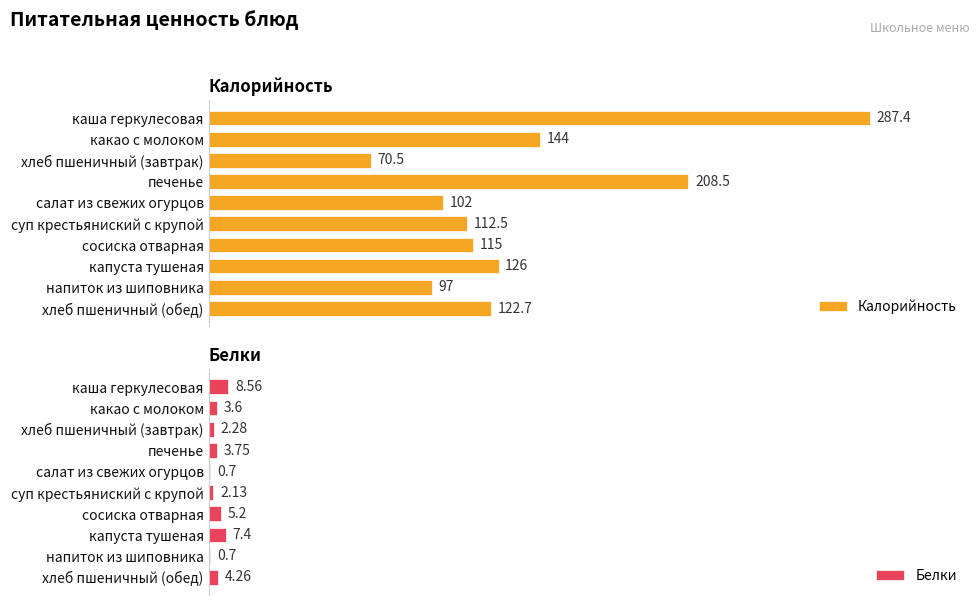

Which category has the highest value in the Калорийность series?

каша геркулесовая